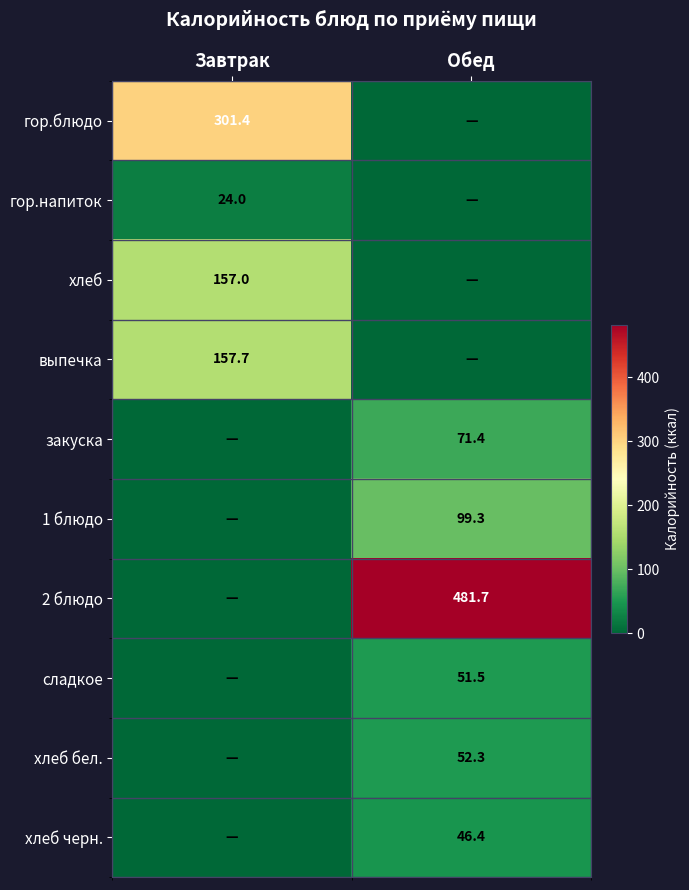

The value of закуска at Обед is 96.4. True or false?

False